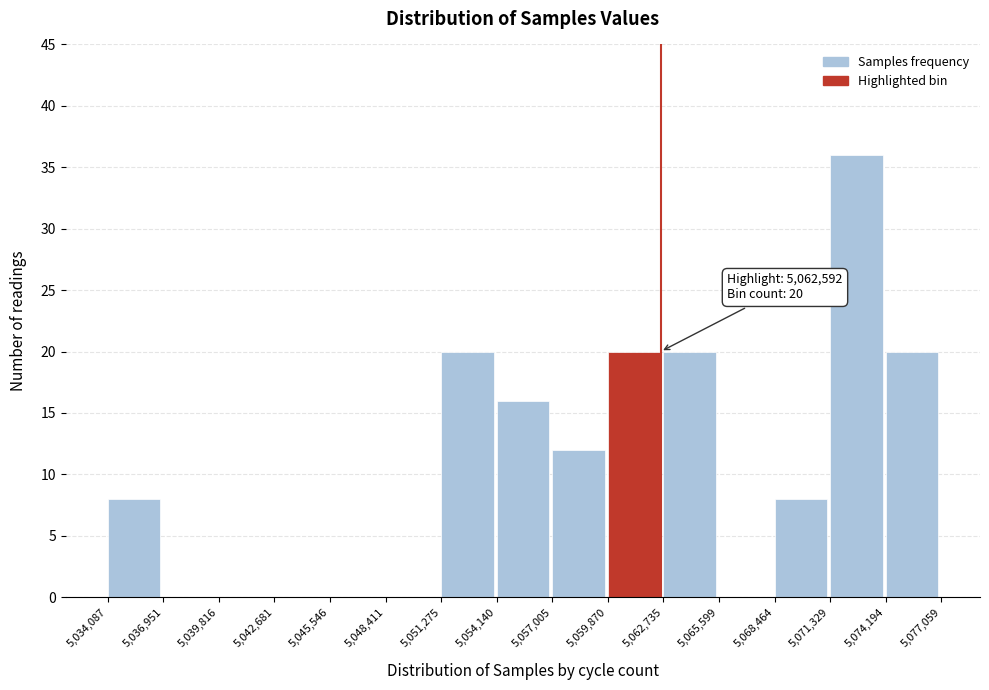

Over which range of the x-axis is the bar tallest?

5,071,329 to 5,074,194